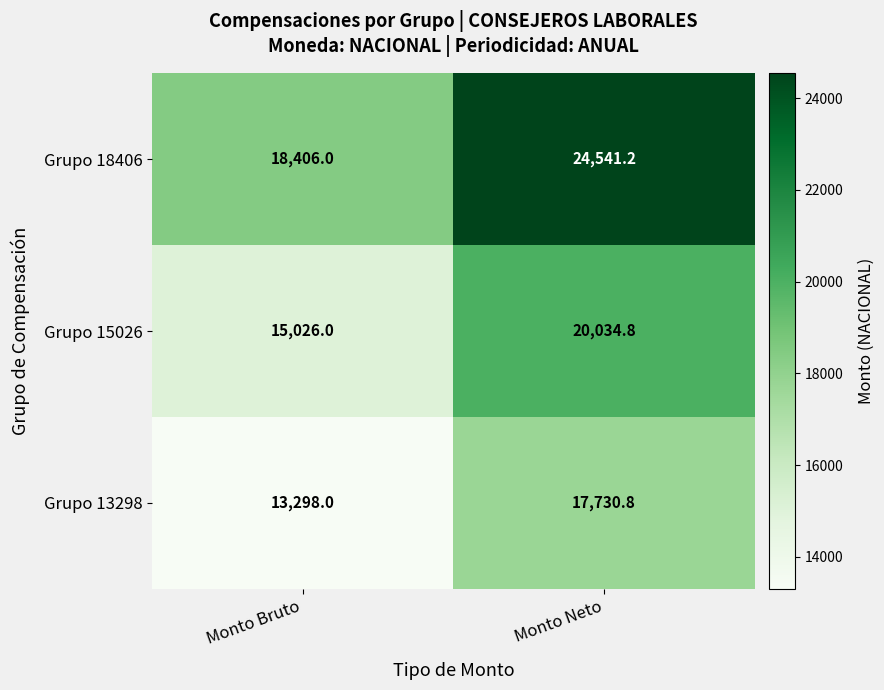

The value of Grupo 15026 at Monto Neto is 29186.3. True or false?

False